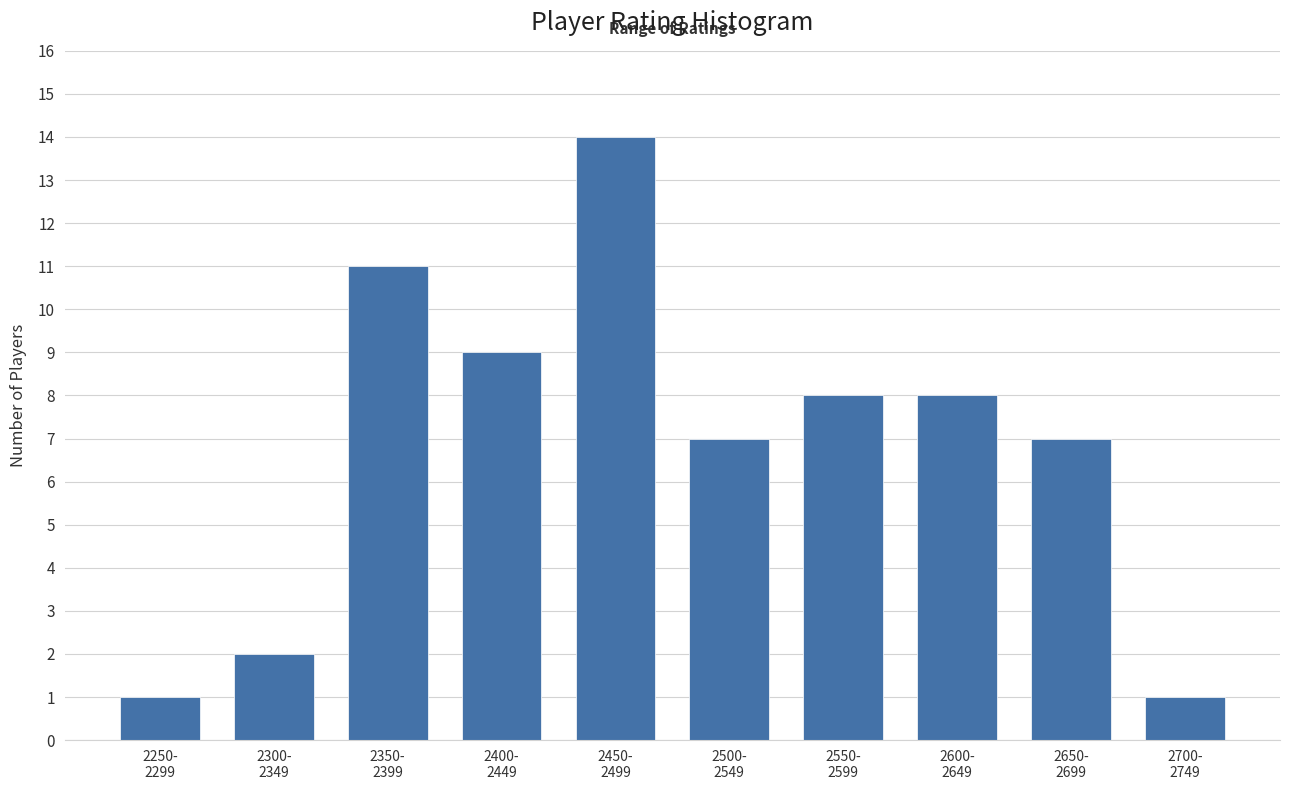

Reading left to right, what are all the values shown in this chart?

1	2	11	9	14	7	8	8	7	1